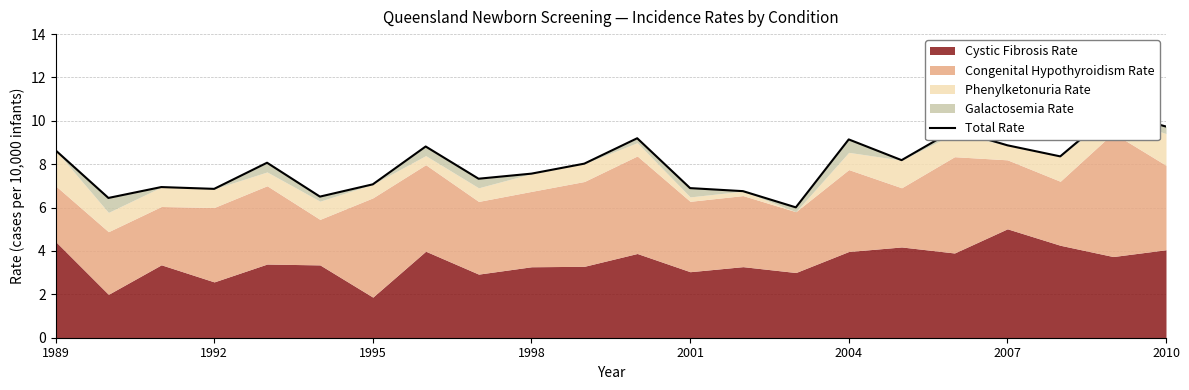

How many interior local valleys (lower than both neighbors) does the data have?

7